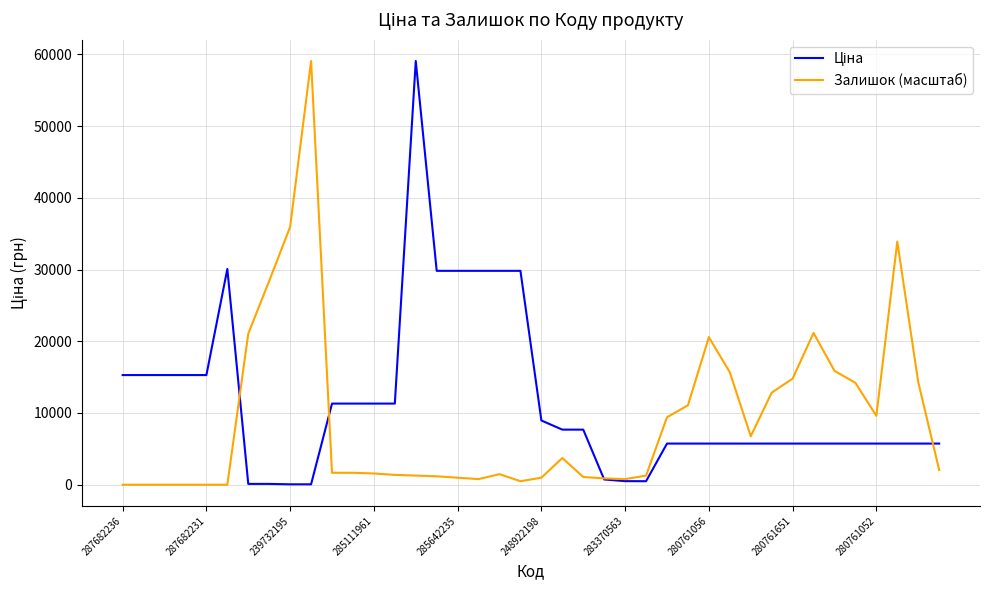

What is the greatest value displayed?

59075.7